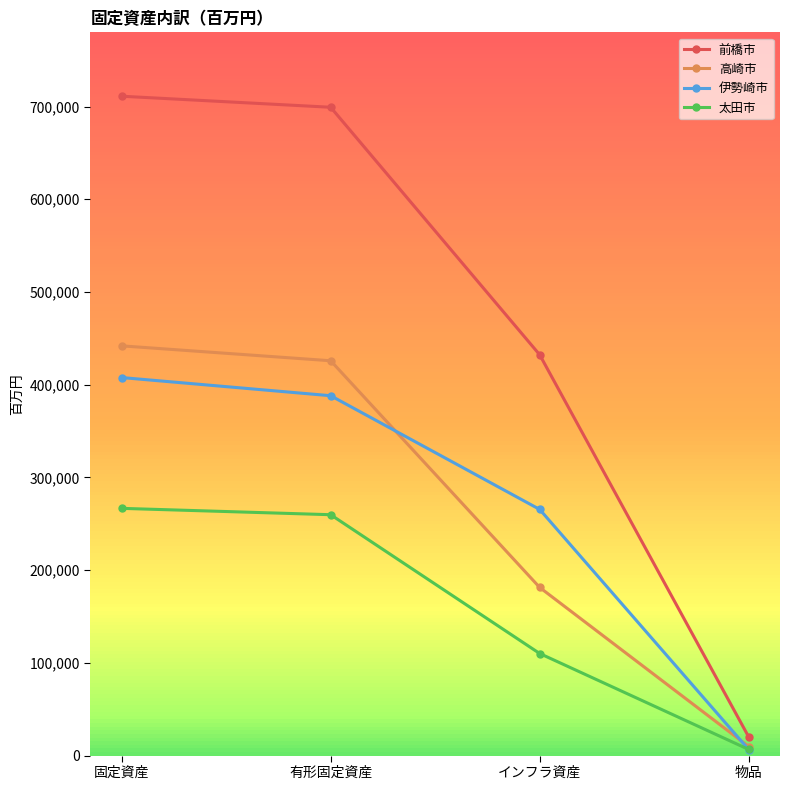

True or false: 高崎市 has more than 1 interior local peaks.

False